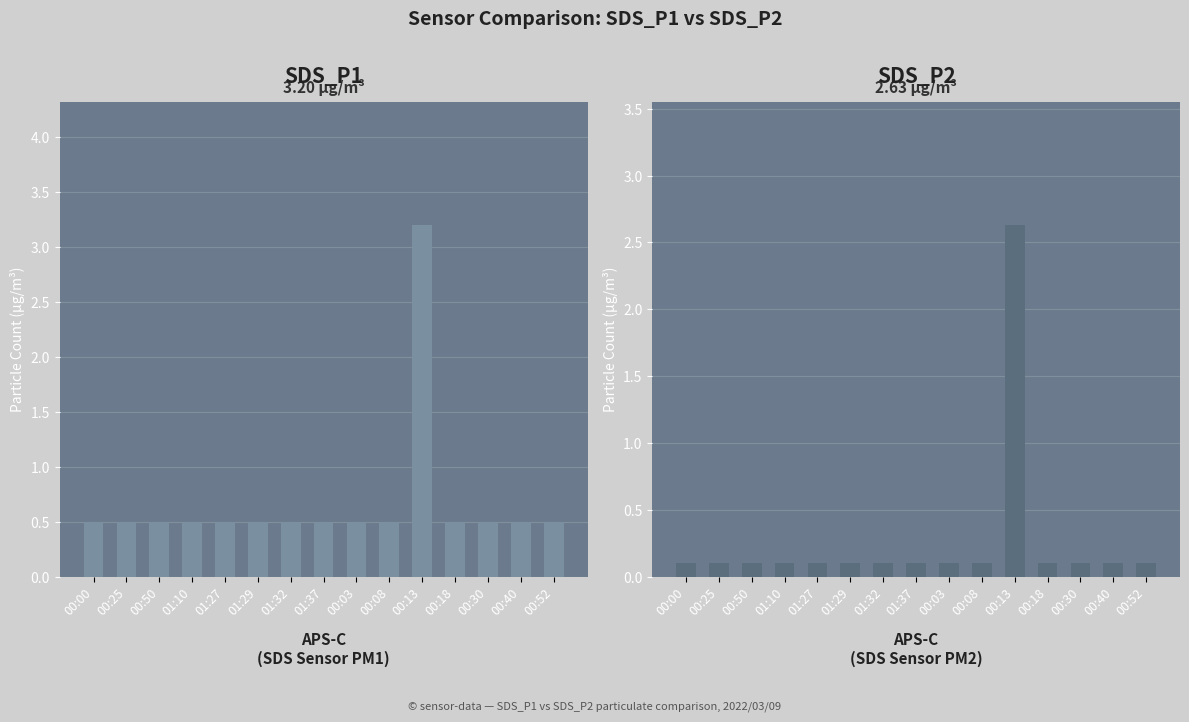

Which series changed the most between 01:29 and 01:32?

SDS_P1